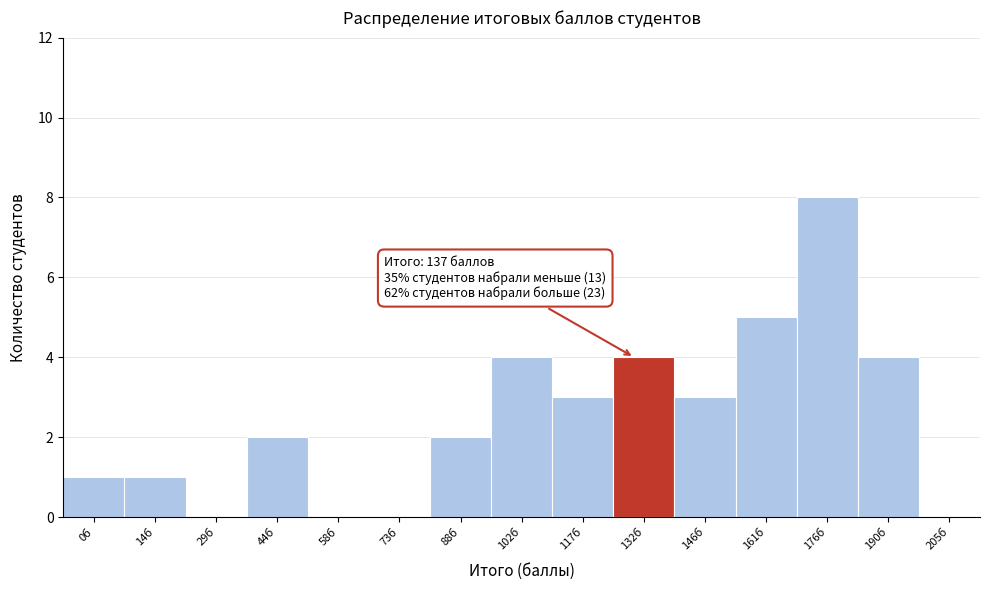

Reading left to right, what are all the values shown in this chart?

0б=1	14б=1	29б=0	44б=2	58б=0	73б=0	88б=2	102б=4	117б=3	132б=4	146б=3	161б=5	176б=8	190б=4	205б=0